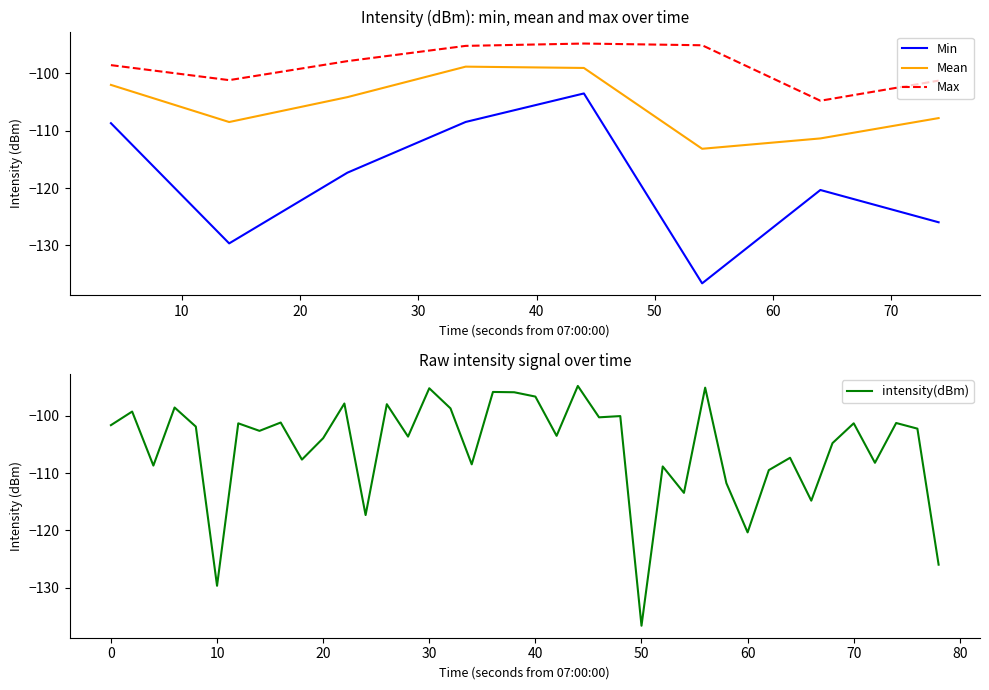

True or false: Min and Max cross at least once.

False